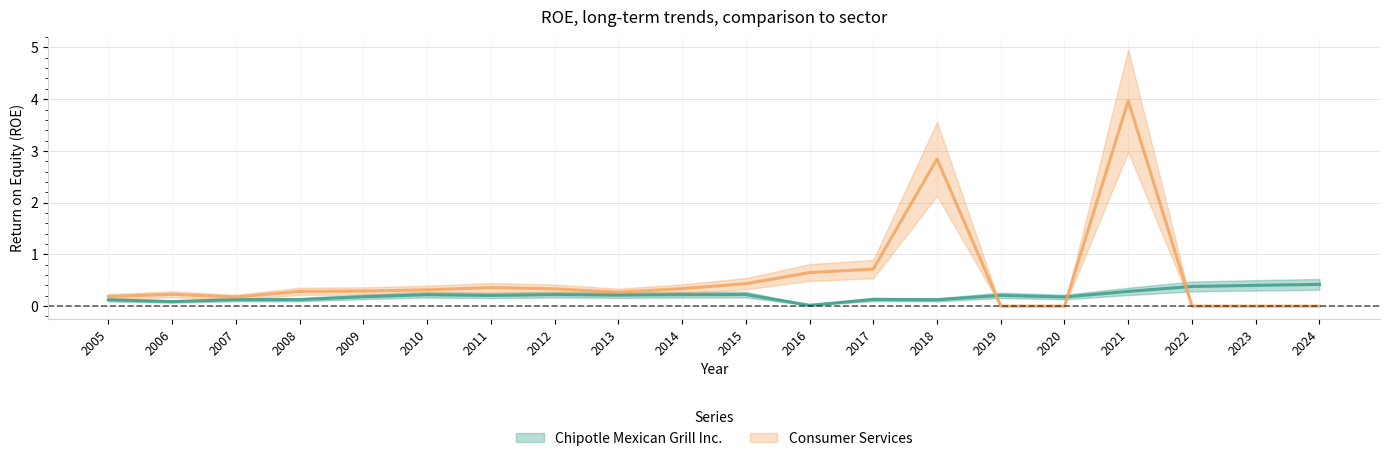

What is the difference between the second highest and second lowest values in the Chipotle Mexican Grill Inc. series?

0.3